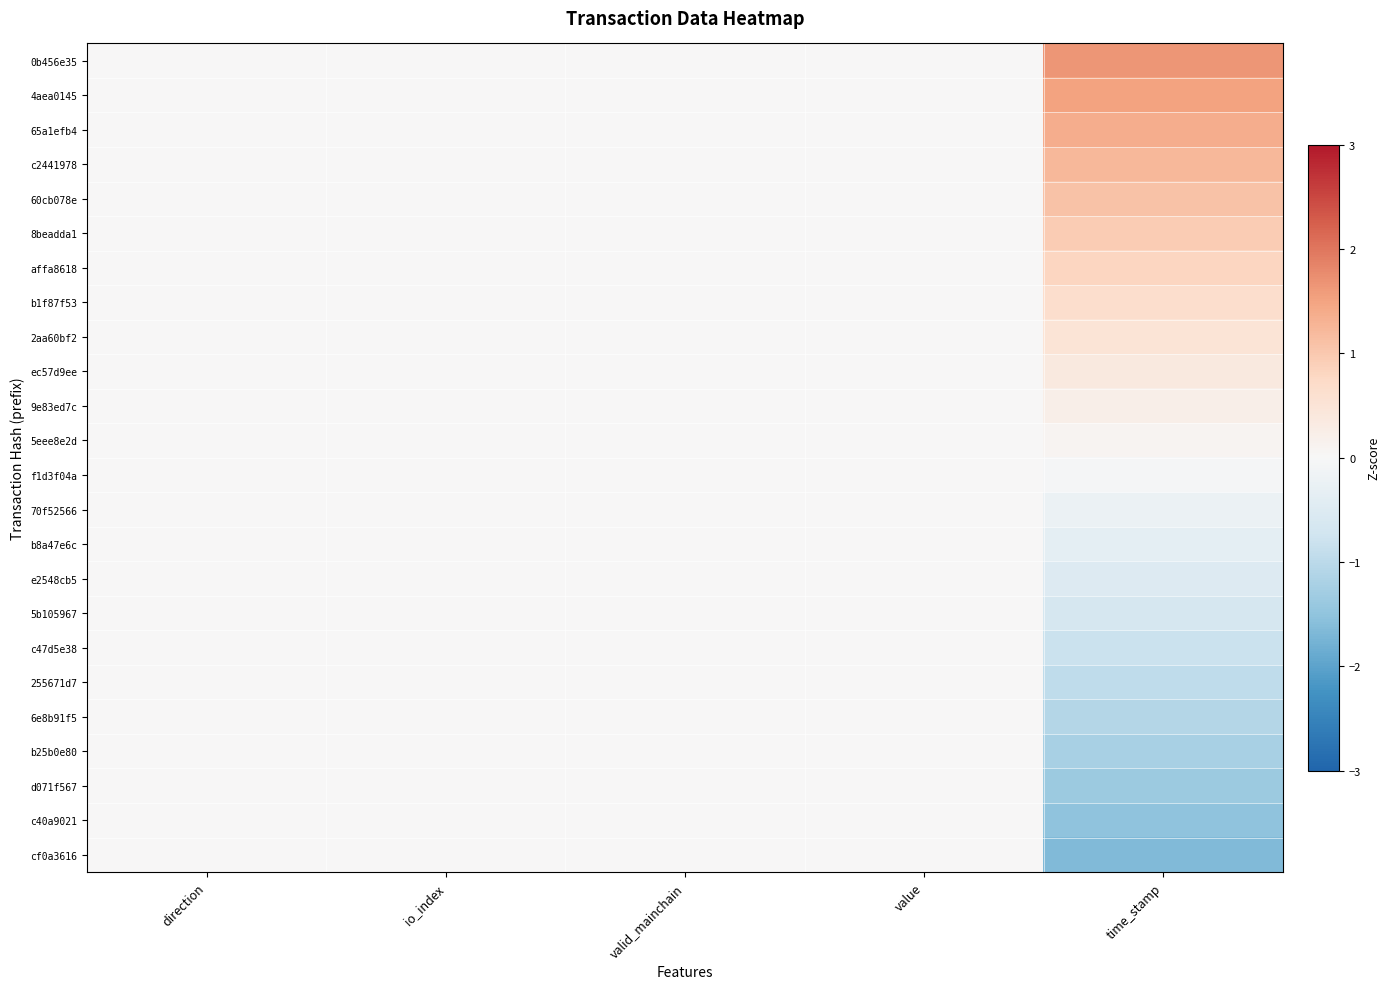

Reading right to left, list all the values displayed in this chart.

0b456e35: time_stamp=1.7	value=0.0	valid_mainchain=0.0	io_index=0.0	direction=0.0
4aea0145: time_stamp=1.5	value=0.0	valid_mainchain=0.0	io_index=0.0	direction=0.0
65a1efb4: time_stamp=1.4	value=0.0	valid_mainchain=0.0	io_index=0.0	direction=0.0
c2441978: time_stamp=1.2	value=0.0	valid_mainchain=0.0	io_index=0.0	direction=0.0
60cb078e: time_stamp=1.1	value=0.0	valid_mainchain=0.0	io_index=0.0	direction=0.0
8beadda1: time_stamp=0.9	value=0.0	valid_mainchain=0.0	io_index=0.0	direction=0.0
affa8618: time_stamp=0.8	value=0.0	valid_mainchain=0.0	io_index=0.0	direction=0.0
b1f87f53: time_stamp=0.7	value=0.0	valid_mainchain=0.0	io_index=0.0	direction=0.0
2aa60bf2: time_stamp=0.5	value=0.0	valid_mainchain=0.0	io_index=0.0	direction=0.0
ec57d9ee: time_stamp=0.4	value=0.0	valid_mainchain=0.0	io_index=0.0	direction=0.0
9e83ed7c: time_stamp=0.2	value=0.0	valid_mainchain=0.0	io_index=0.0	direction=0.0
5eee8e2d: time_stamp=0.1	value=0.0	valid_mainchain=0.0	io_index=0.0	direction=0.0
f1d3f04a: time_stamp=-0.1	value=0.0	valid_mainchain=0.0	io_index=0.0	direction=0.0
70f52566: time_stamp=-0.2	value=0.0	valid_mainchain=0.0	io_index=0.0	direction=0.0
b8a47e6c: time_stamp=-0.4	value=0.0	valid_mainchain=0.0	io_index=0.0	direction=0.0
e2548cb5: time_stamp=-0.5	value=0.0	valid_mainchain=0.0	io_index=0.0	direction=0.0
5b105967: time_stamp=-0.7	value=0.0	valid_mainchain=0.0	io_index=0.0	direction=0.0
c47d5e38: time_stamp=-0.8	value=0.0	valid_mainchain=0.0	io_index=0.0	direction=0.0
255671d7: time_stamp=-0.9	value=0.0	valid_mainchain=0.0	io_index=0.0	direction=0.0
6e8b91f5: time_stamp=-1.1	value=0.0	valid_mainchain=0.0	io_index=0.0	direction=0.0
b25b0e80: time_stamp=-1.2	value=0.0	valid_mainchain=0.0	io_index=0.0	direction=0.0
d071f567: time_stamp=-1.4	value=0.0	valid_mainchain=0.0	io_index=0.0	direction=0.0
c40a9021: time_stamp=-1.5	value=0.0	valid_mainchain=0.0	io_index=0.0	direction=0.0
cf0a3616: time_stamp=-1.7	value=0.0	valid_mainchain=0.0	io_index=0.0	direction=0.0